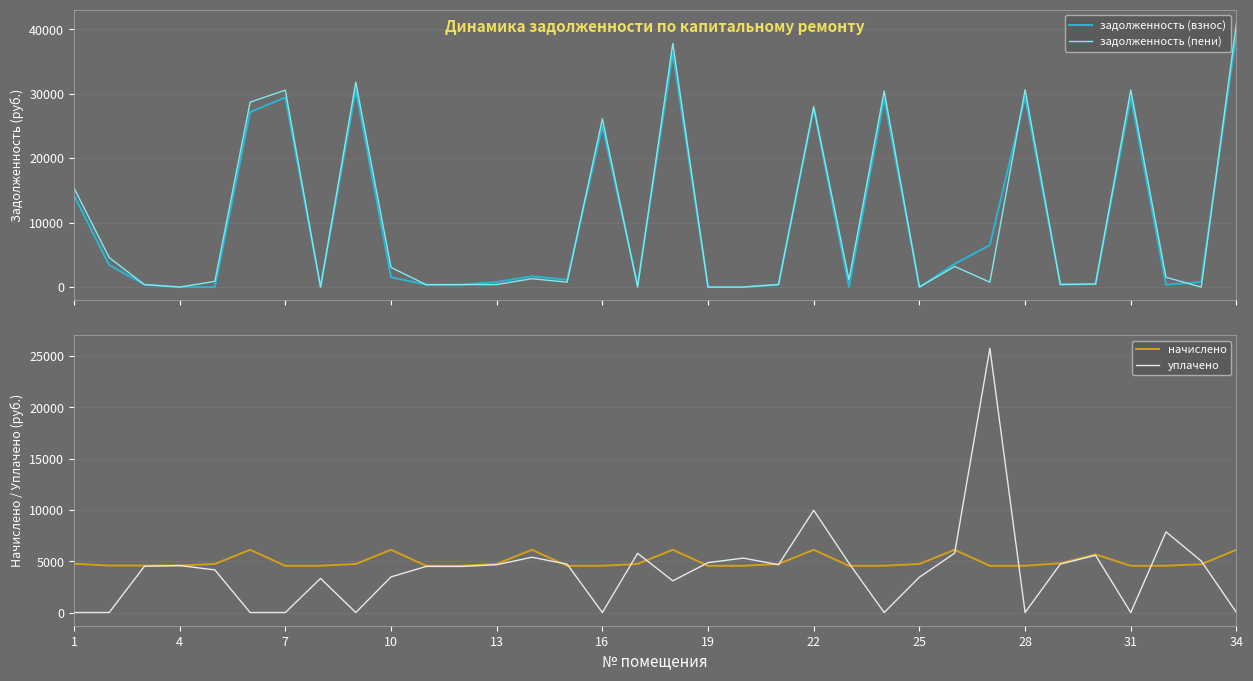

What is the sum of all задолженность (пени) values?

351017.1